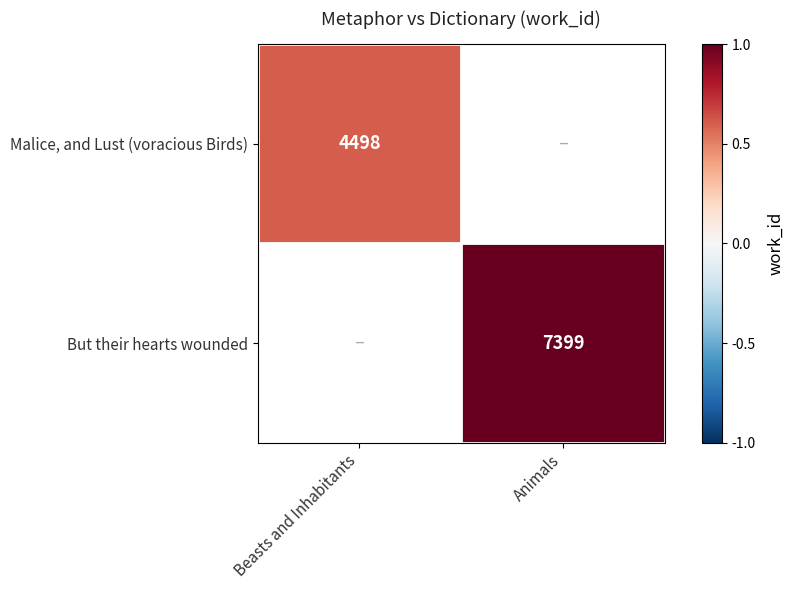

Is it true that Malice, and Lust (voracious Birds) equals 0.1 at Beasts and Inhabitants?

False